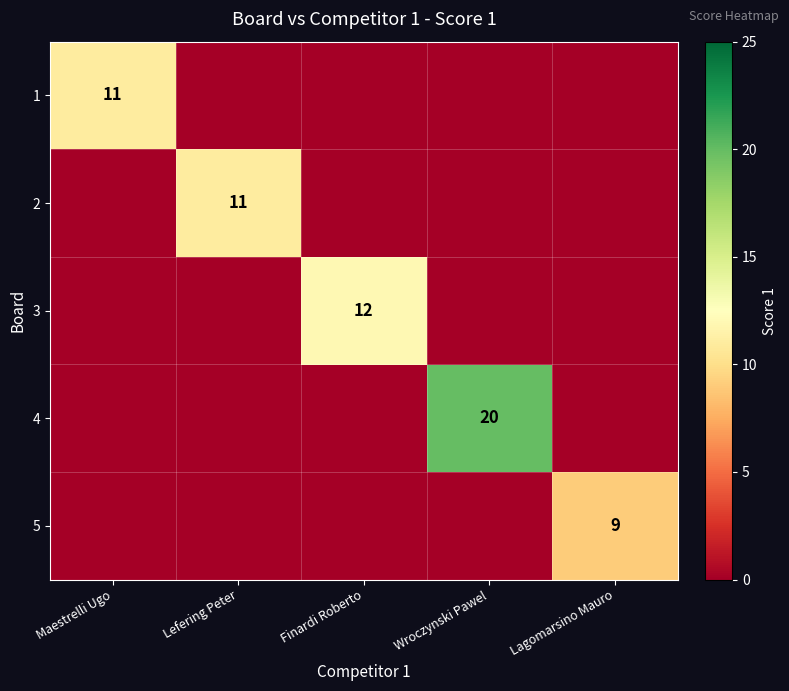

True or false: 2 has a value of 15 at Lefering Peter.

False